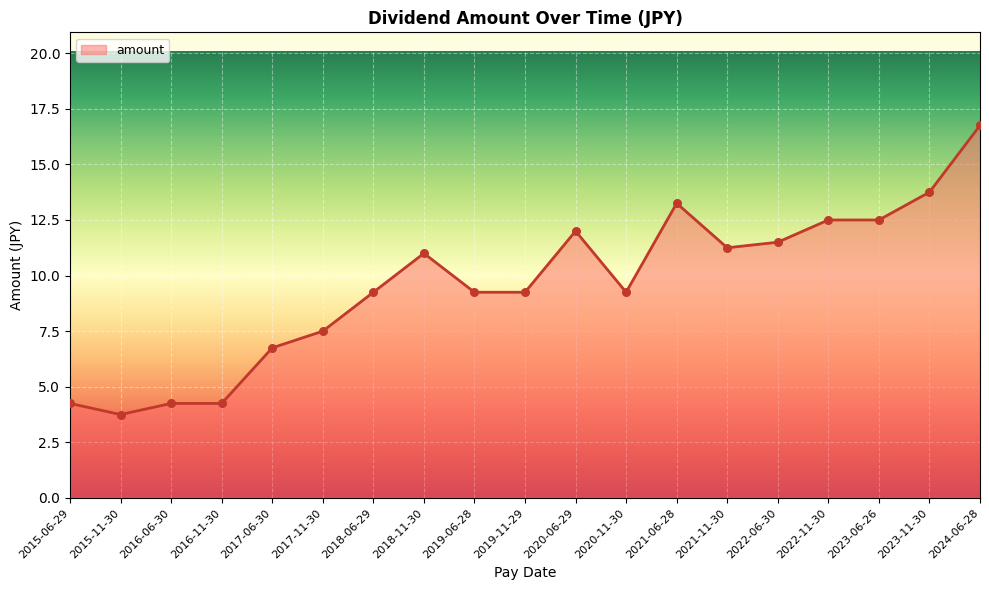

Approximately how many times larger is the value at 2017-06-30 compared to 2018-11-30?

0.6